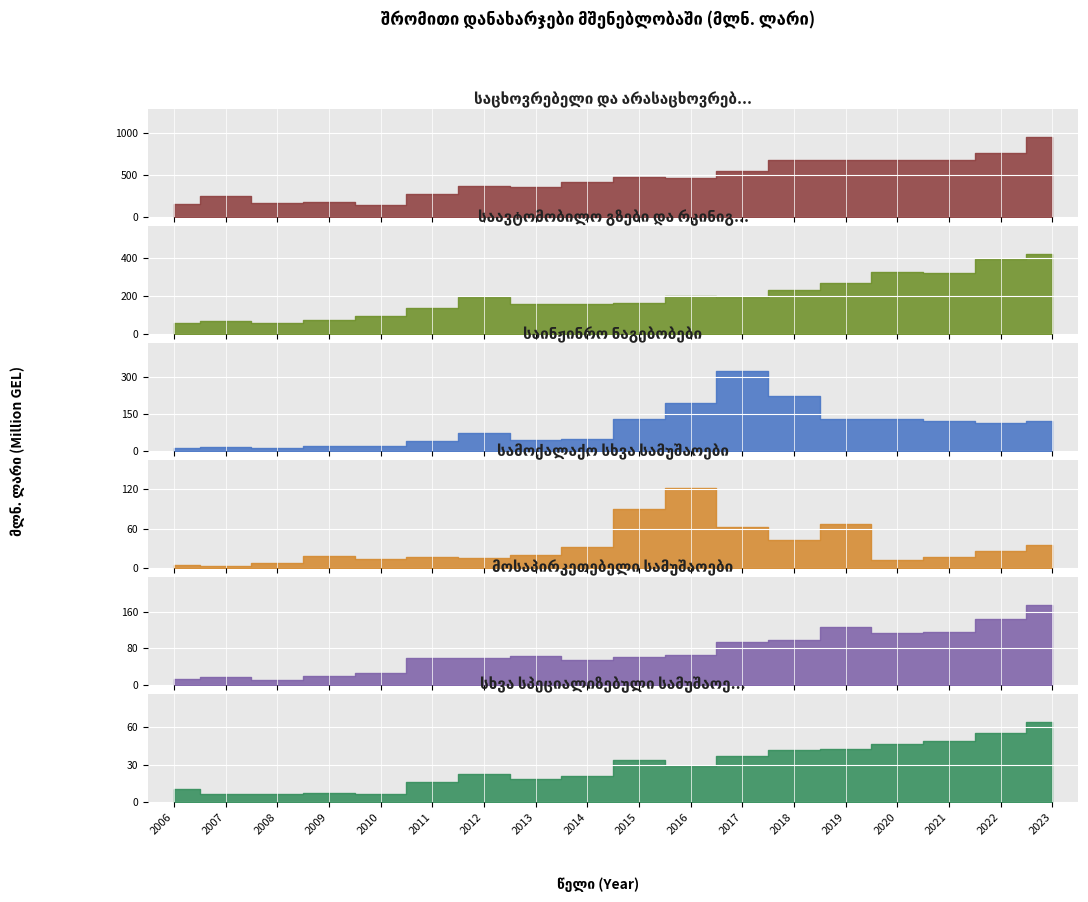

True or false: სამოქალაქო სხვა სამუშაოები and საავტომობილო გზები და რკინიგზა cross at least once.

False